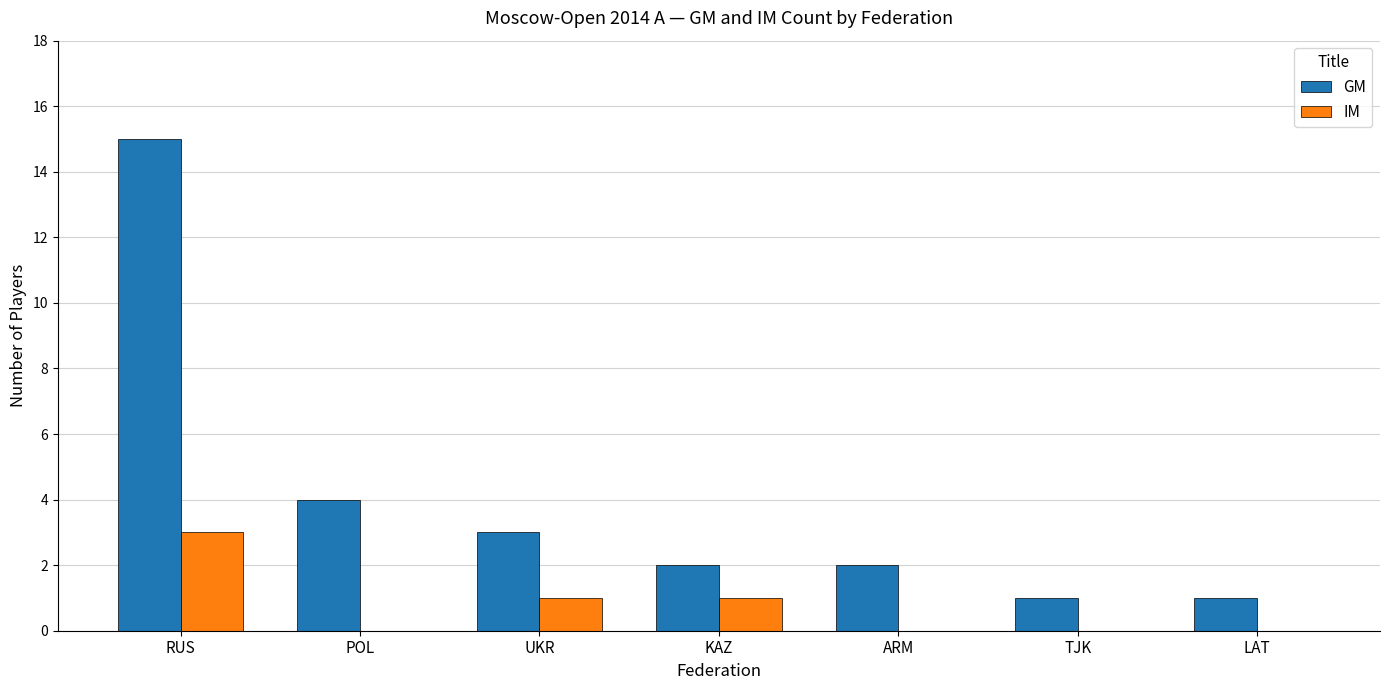

What is the sum of all GM values?

28